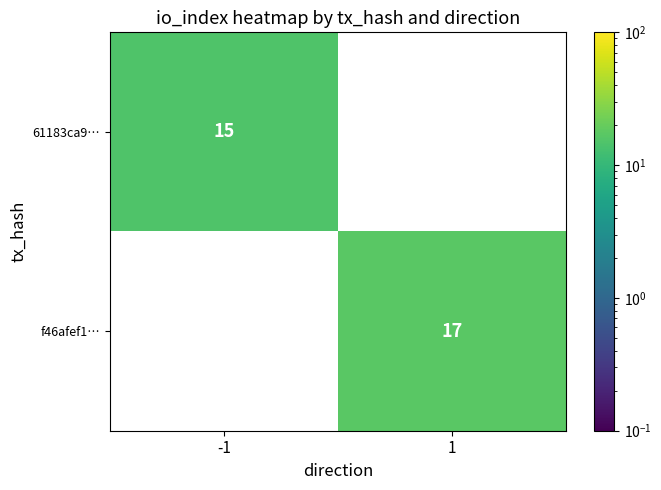

Is it true that 61183ca9… equals 23 at -1?

False